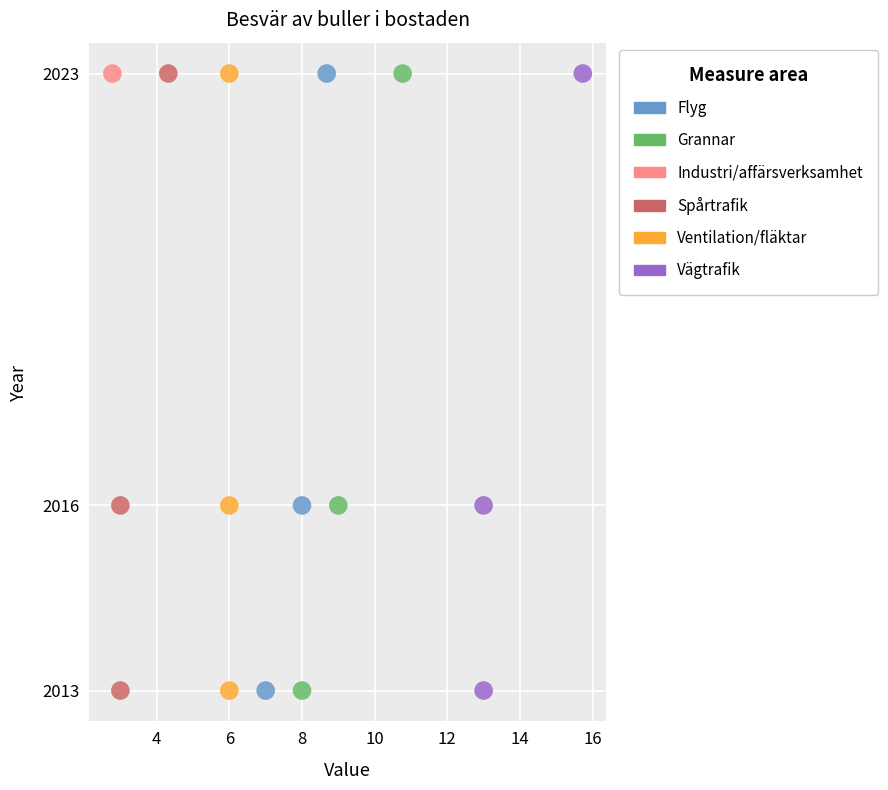

What are all the series names shown in the legend?

Flyg, Grannar, Industri/affärsverksamhet, Spårtrafik, Ventilation/fläktar, Vägtrafik